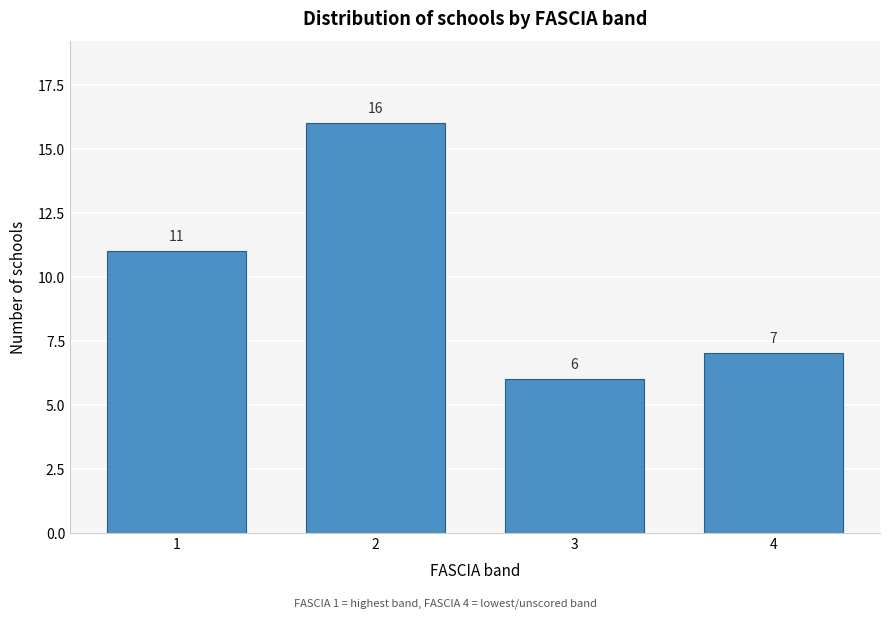

Reading left to right, list all the values displayed in this chart.

1=11	2=16	3=6	4=7